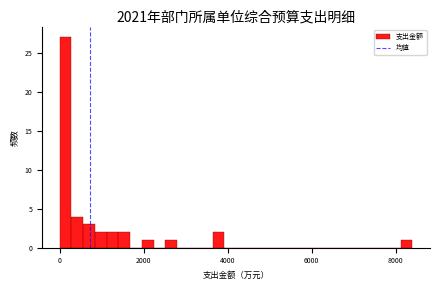

Around what value on the x-axis is the tallest bar? Give the approximate position of its centre, as read against the axis.

200